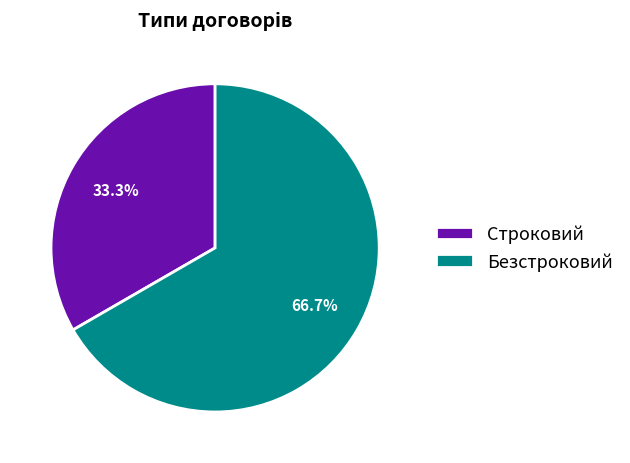

The Безстроковий slice represents 61% of the pie. True or false?

False